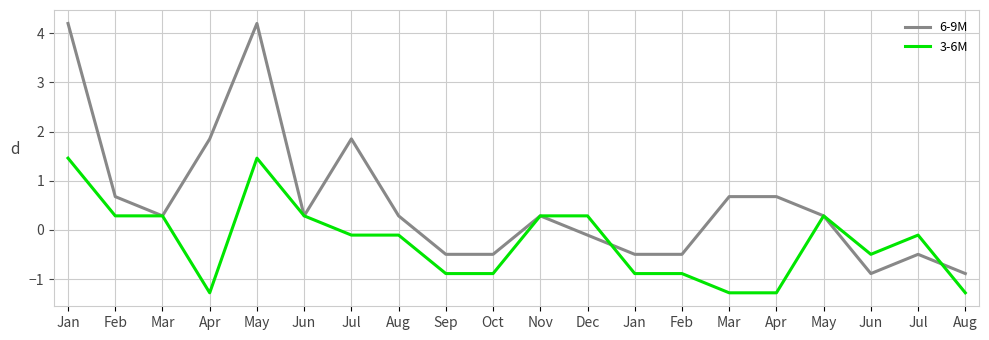

What is the total value across all series at May?

5.7